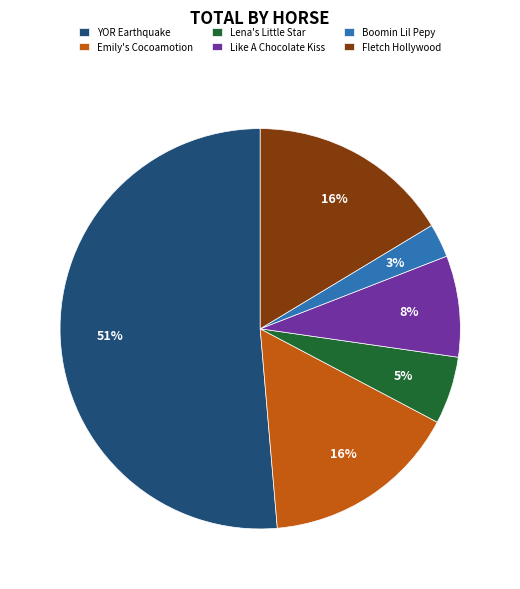

How many segments does this pie chart have?

6